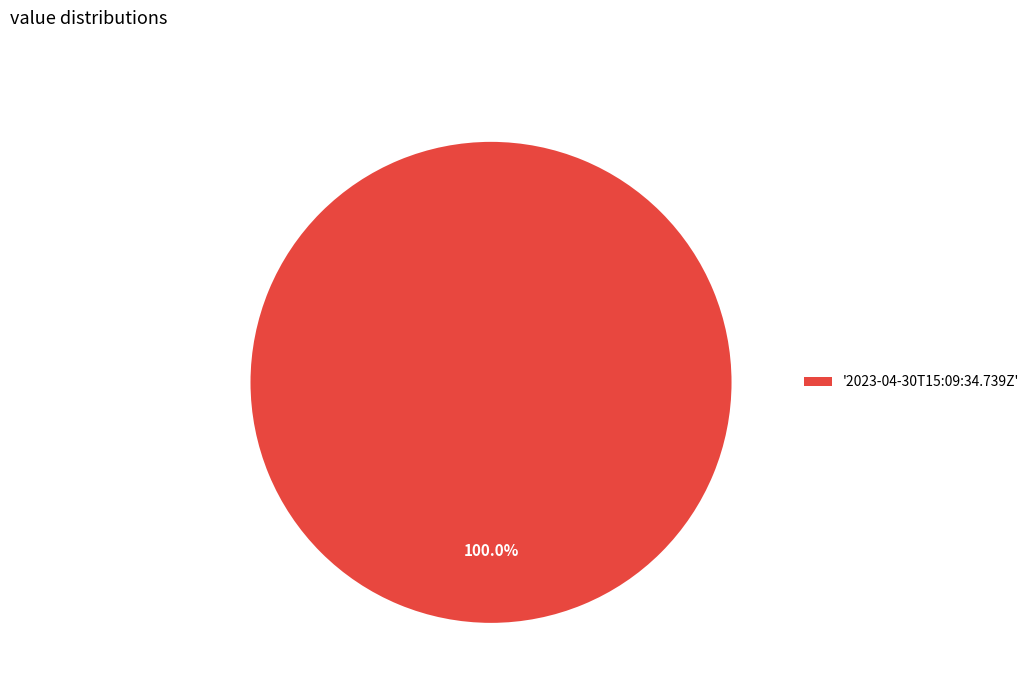

Rank the categories by value from lowest to highest.

'2023-04-30T15:09:34.739Z'